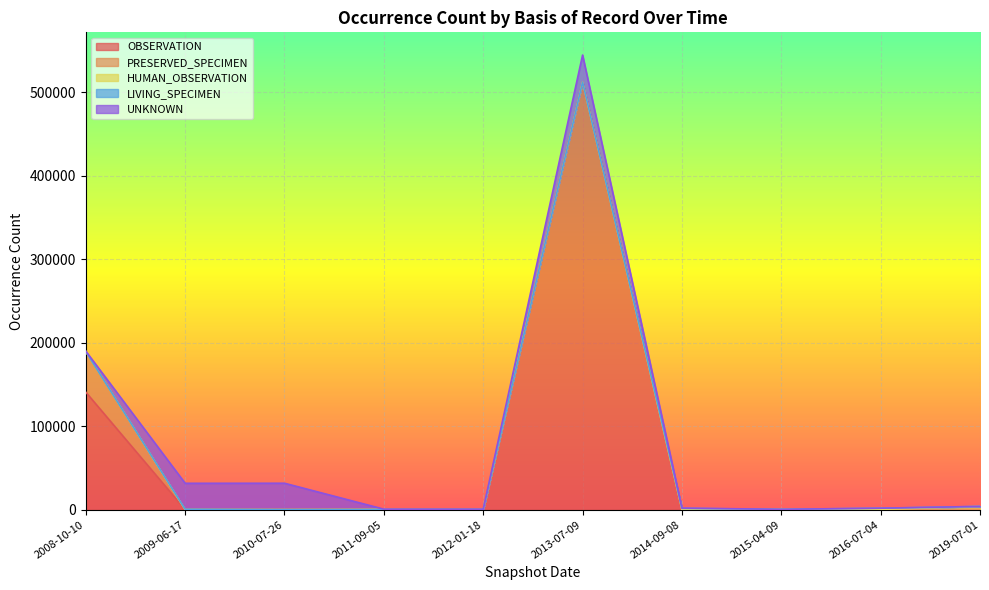

How many lines are shown in the chart?

5